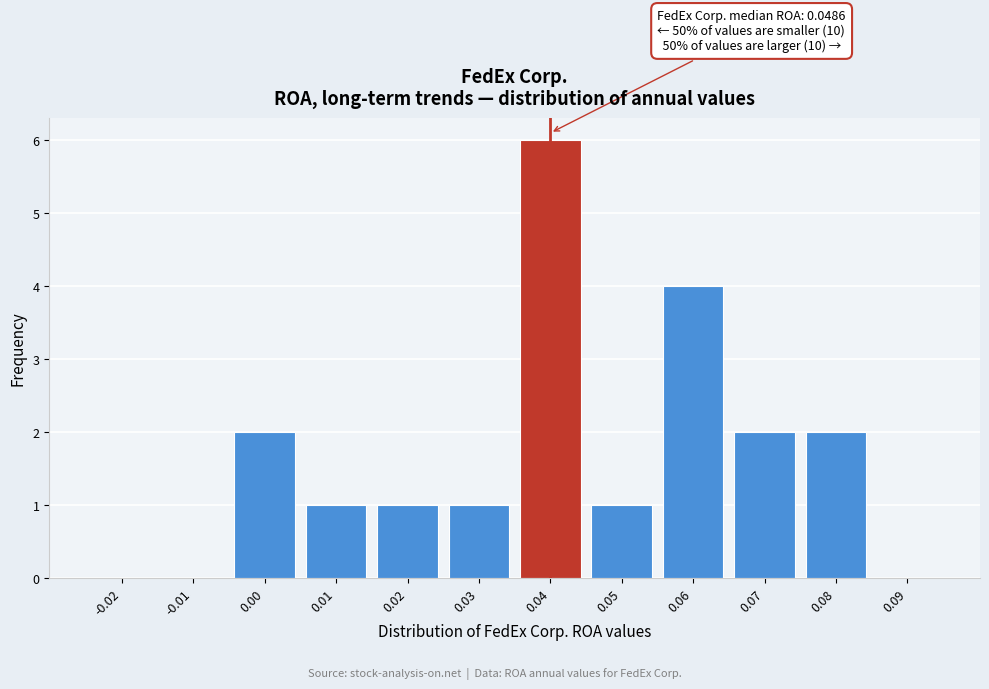

Reading right to left, transcribe all the data shown in this chart.

0.09=0	0.08=2	0.07=2	0.06=4	0.05=1	0.04=6	0.03=1	0.02=1	0.01=1	0.00=2	-0.01=0	-0.02=0